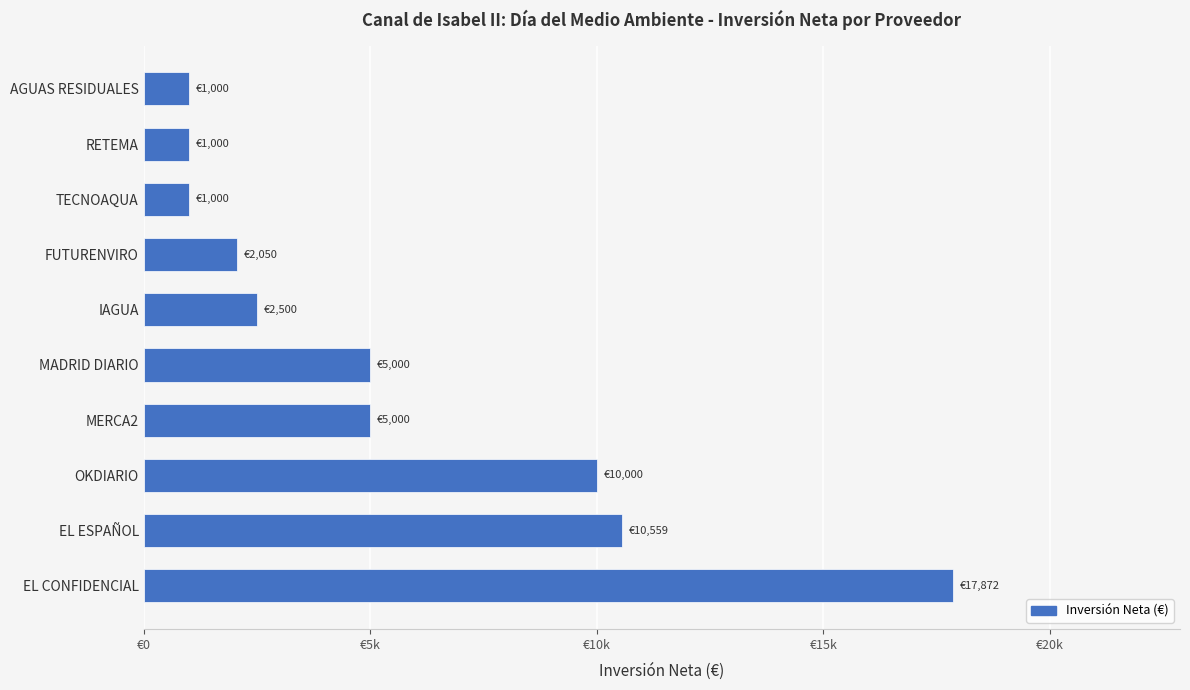

How many data points are less than 5000?

5